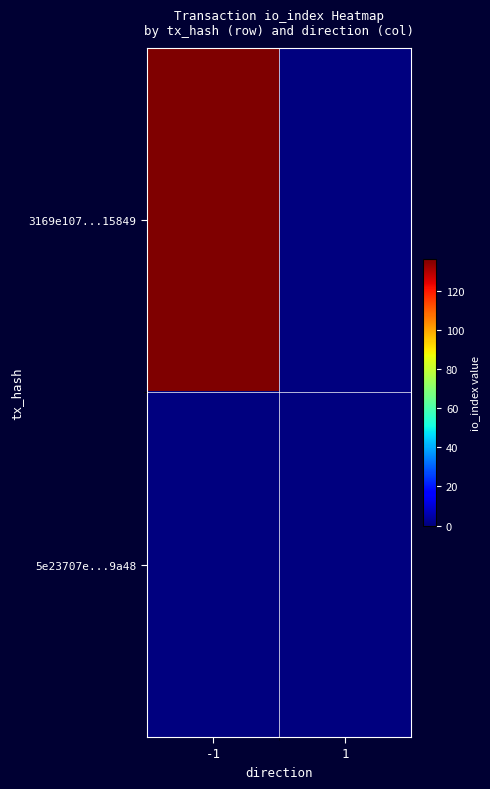

List the series in order of their peak value, highest first.

3169e107...15849, 5e23707e...9a48